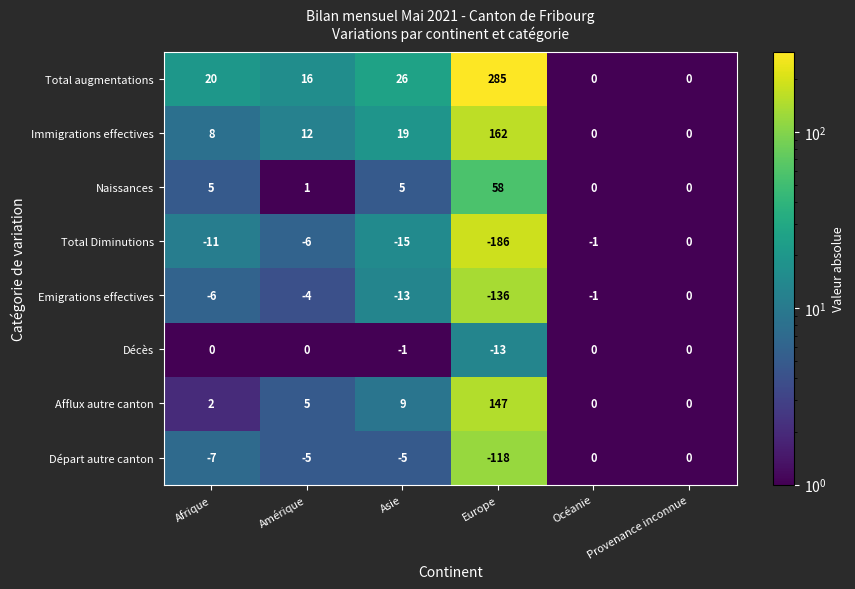

The value of Départ autre canton at Asie is -5. True or false?

True